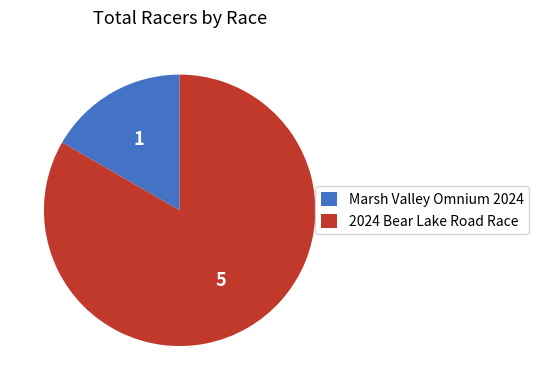

Rank the categories by value from lowest to highest.

Marsh Valley Omnium 2024, 2024 Bear Lake Road Race